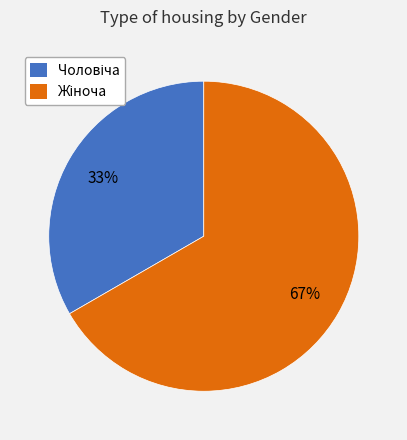

To the nearest percent, what is the average slice percentage?

50%